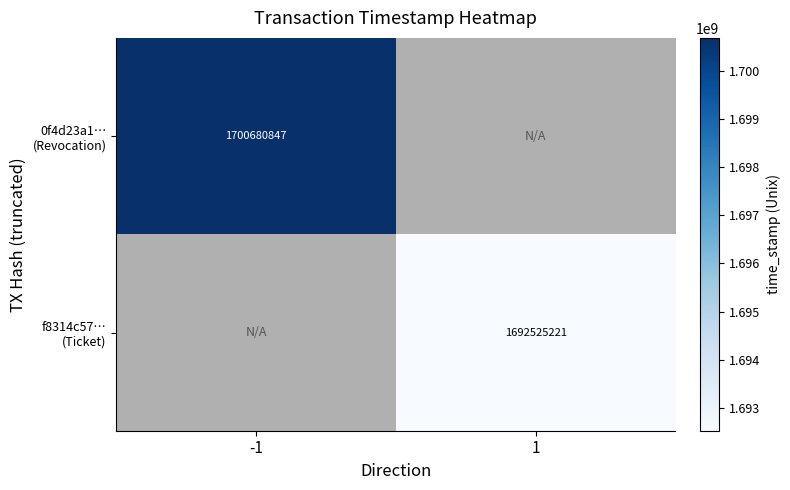

Which series changed the most between -1 and 1?

0f4d23a1… (Revocation)